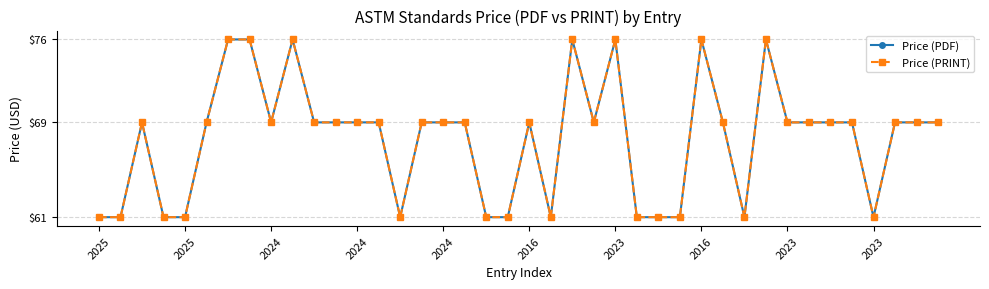

Which series has the largest total across all categories?

Price (PDF)